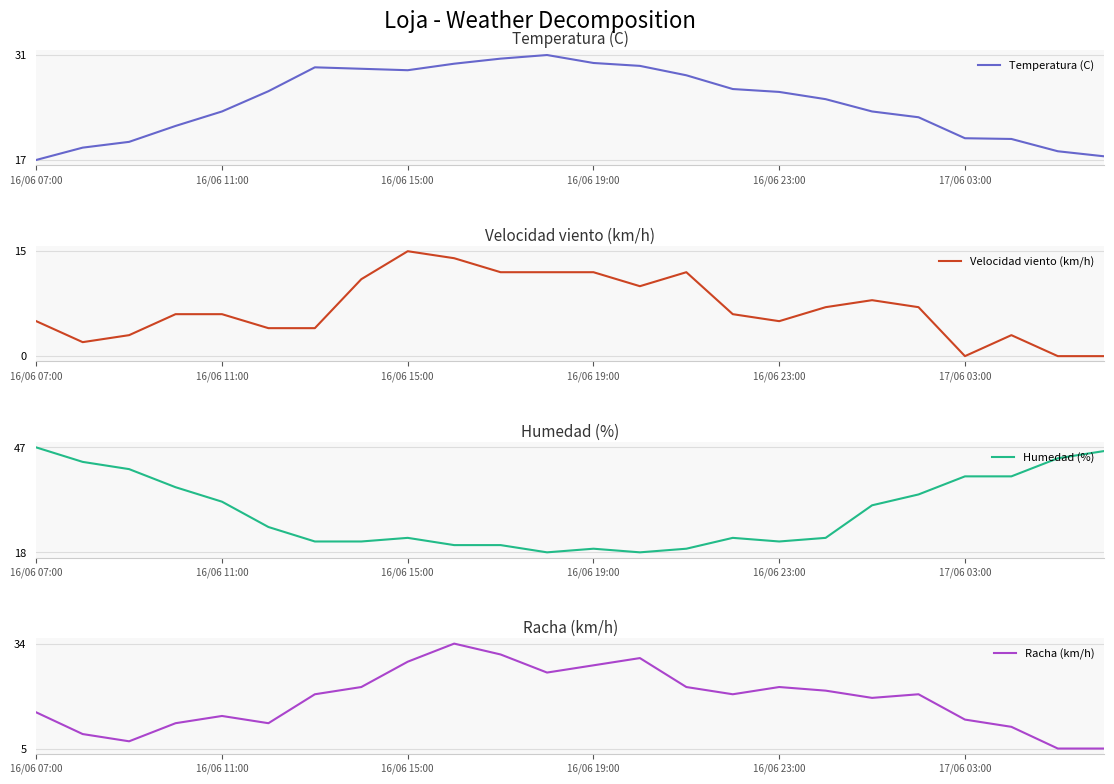

Which category has the highest value in the Velocidad viento (km/h) series?

16/06 15:00